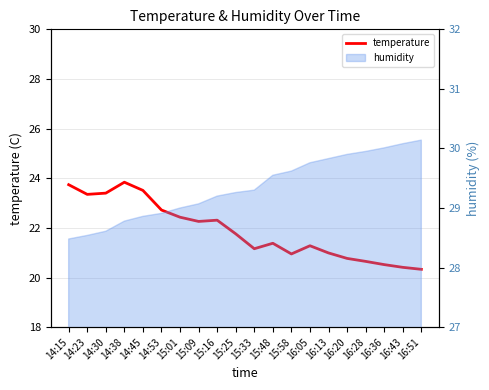

The value at 15:48 is 21.4. True or false?

True